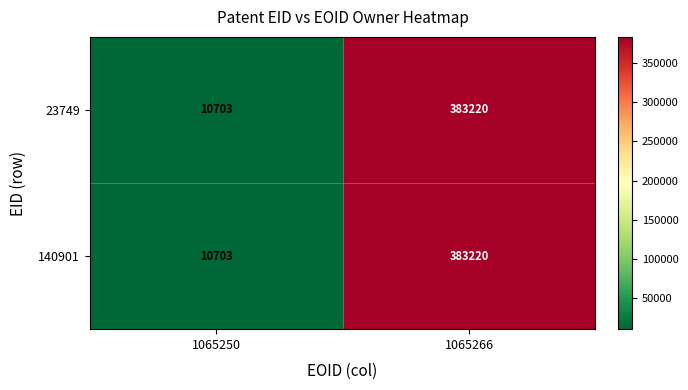

Is it true that 23749 equals 582560 at 1065266?

False